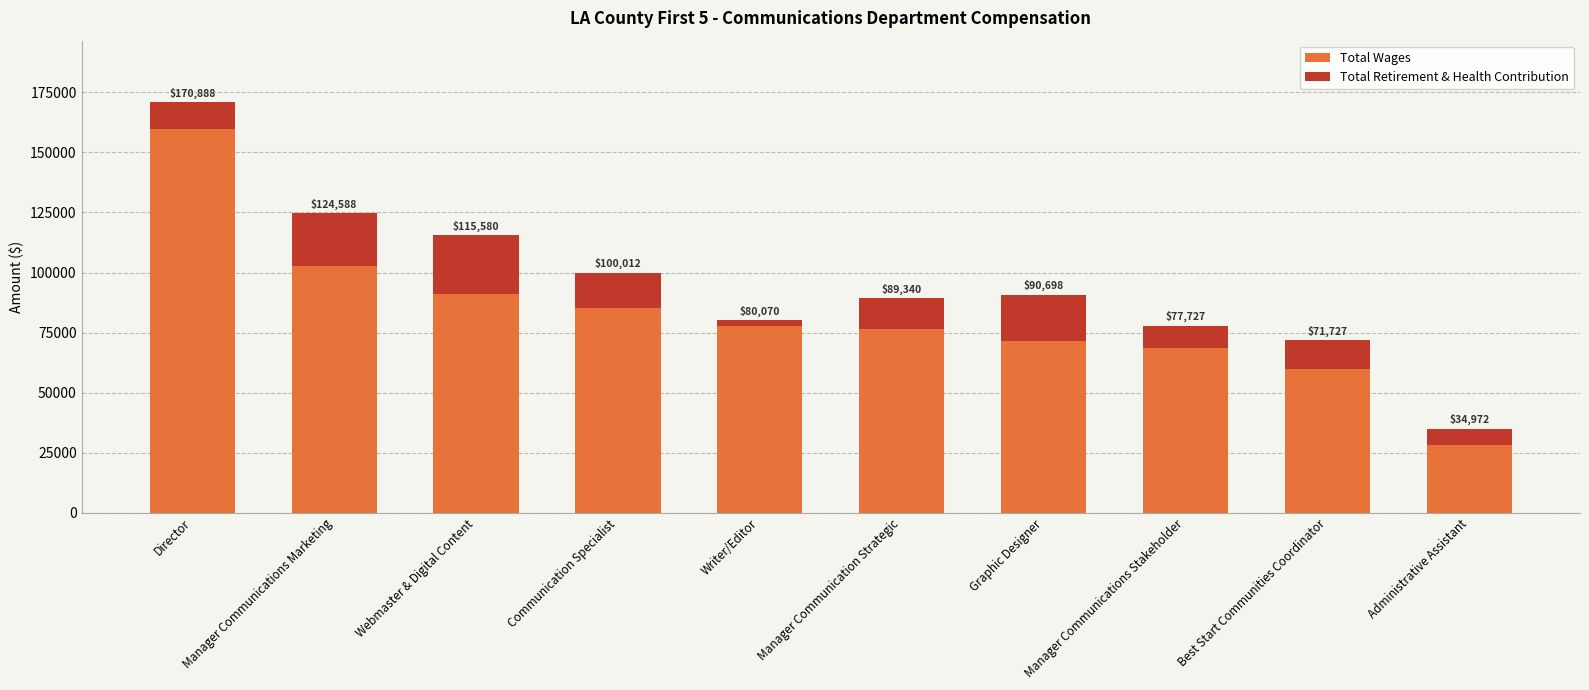

What is the average value of the Total Wages series?

82094